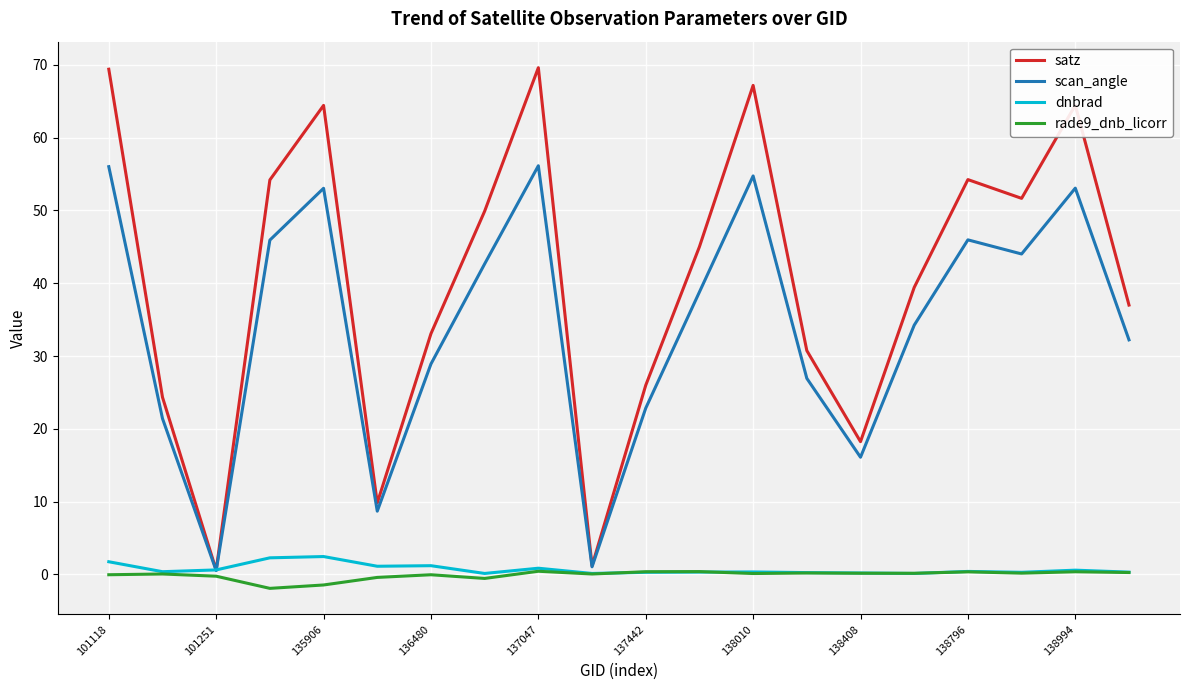

True or false: satz and rade9_dnb_licorr cross at least once.

False